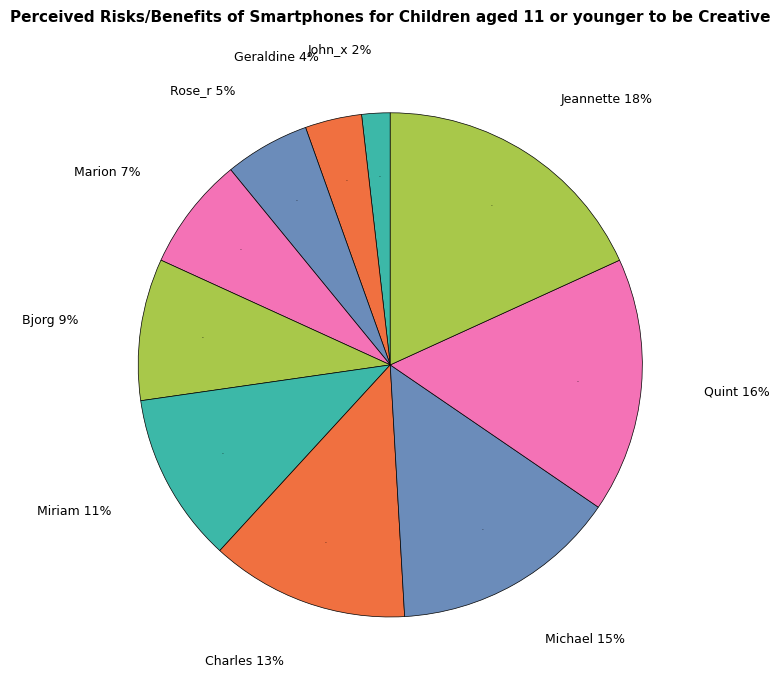

Which category has the smallest portion of the pie?

John_x